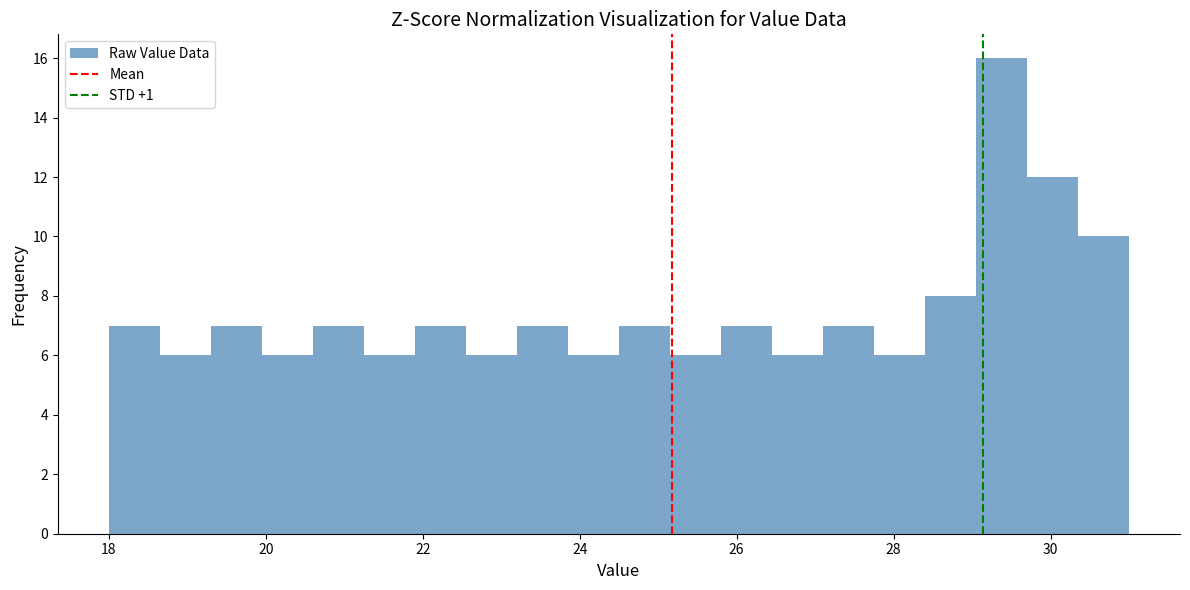

Around what value on the x-axis is the tallest bar? Give the approximate position of its centre, as read against the axis.

29.4